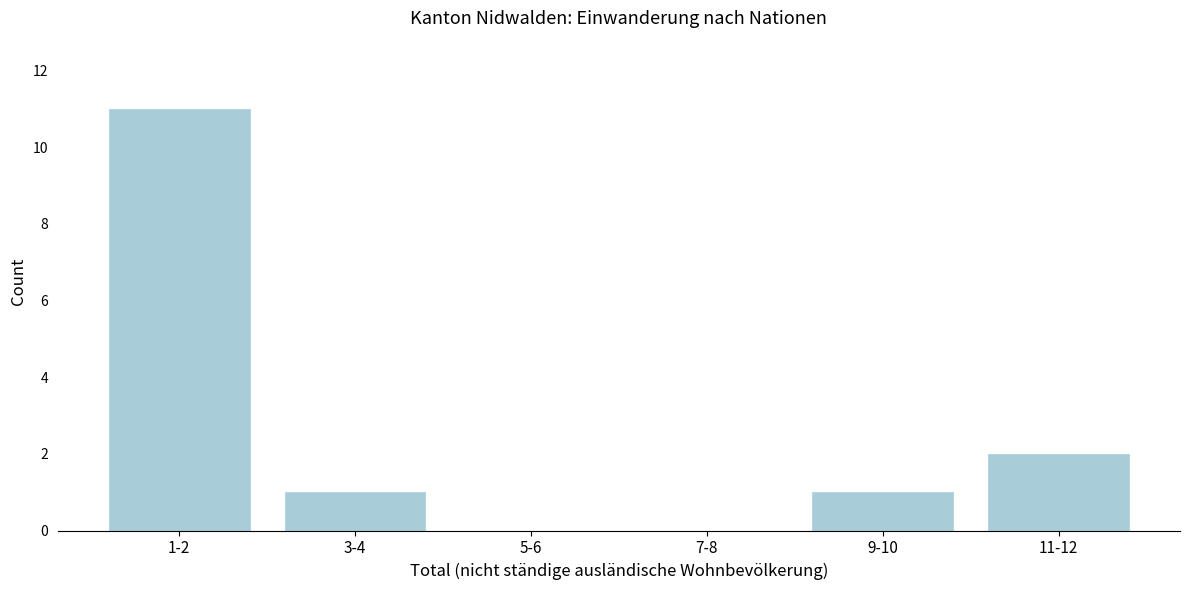

Reading left to right, extract all data points from this chart.

1-2=11	3-4=1	5-6=0	7-8=0	9-10=1	11-12=2